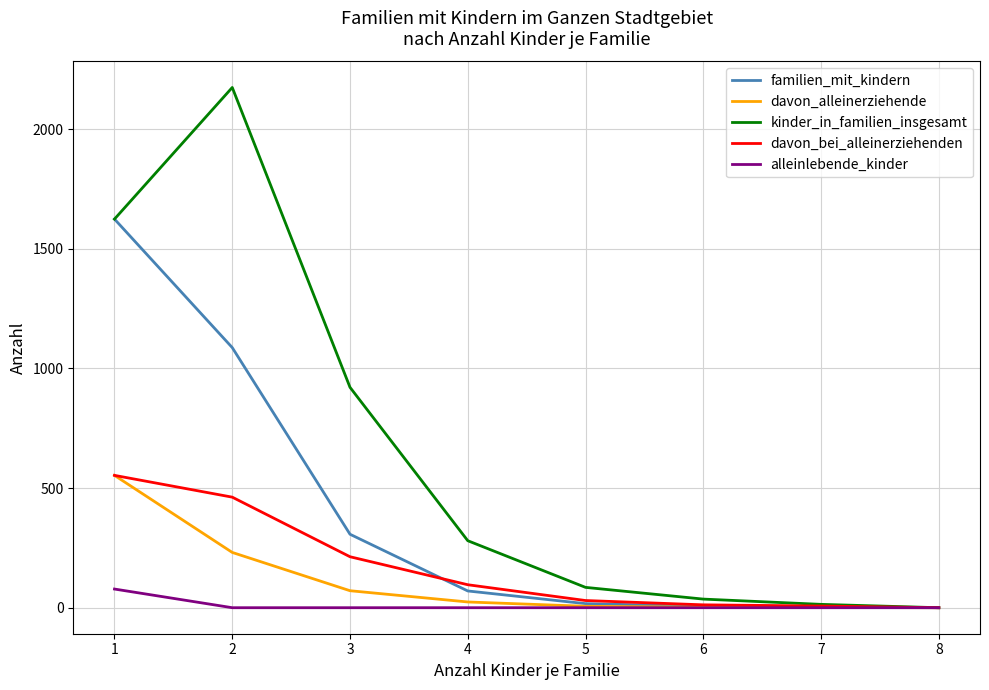

Which series changed the most between 4 and 8?

kinder_in_familien_insgesamt